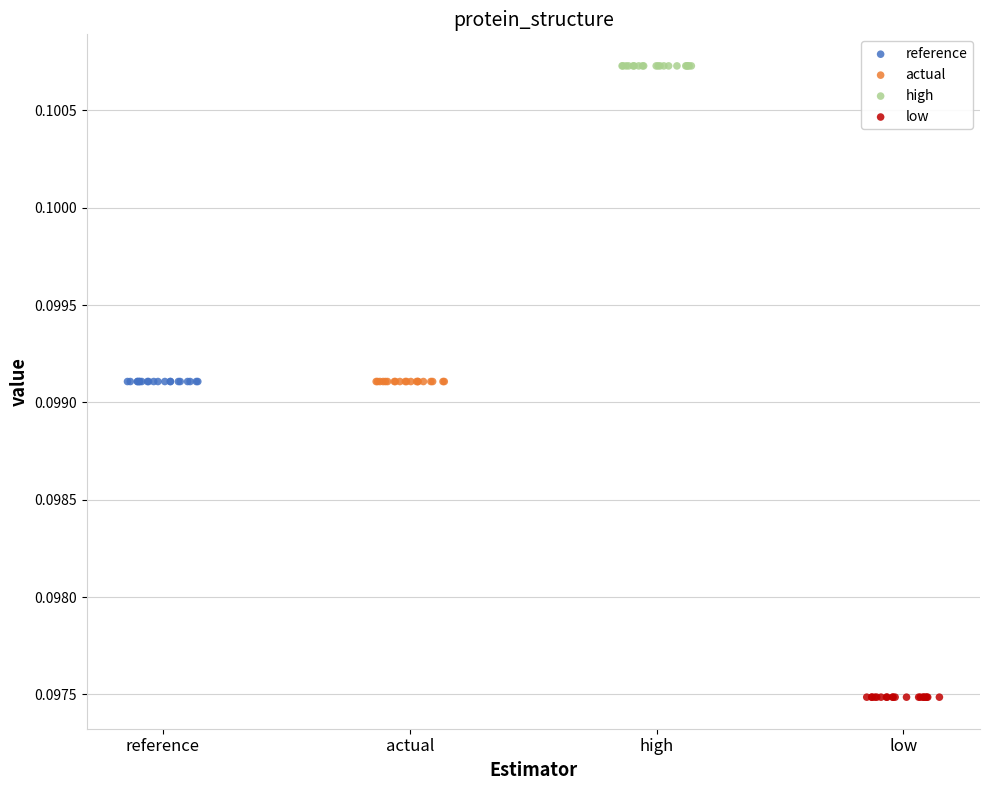

Which series reaches the maximum Y coordinate?

high